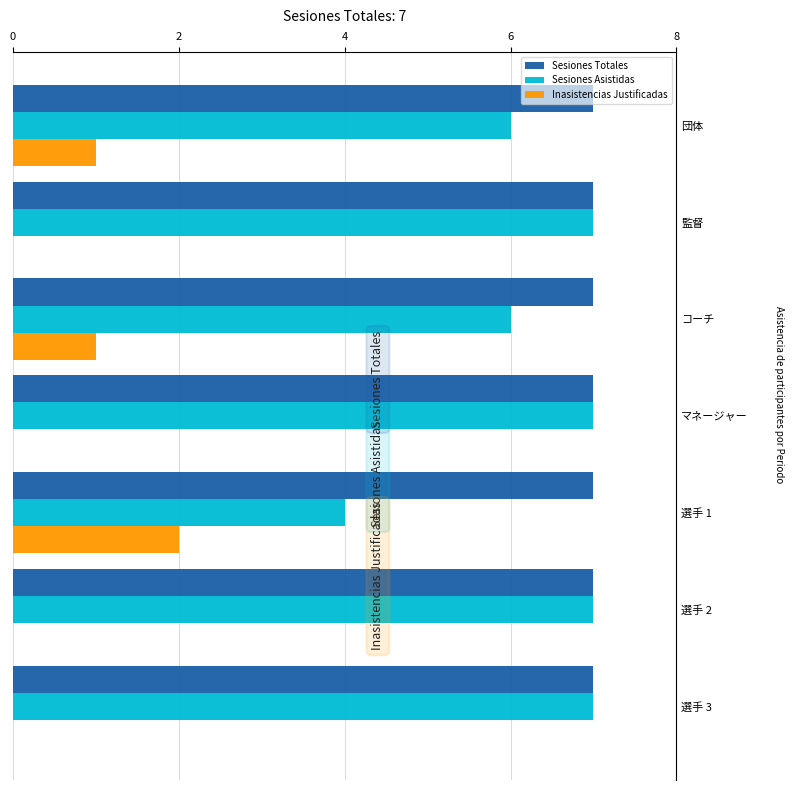

Which series has the largest total across all categories?

Sesiones Totales